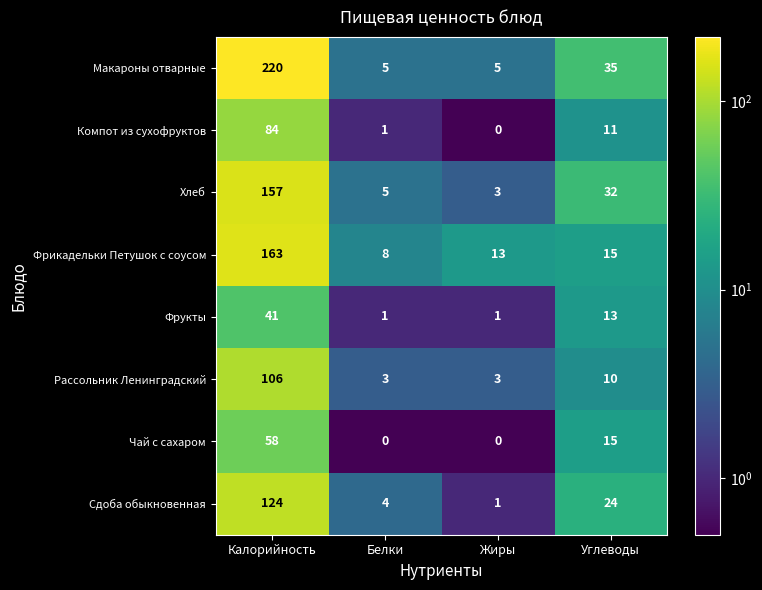

The value of Чай с сахаром at Калорийность is 58. True or false?

True